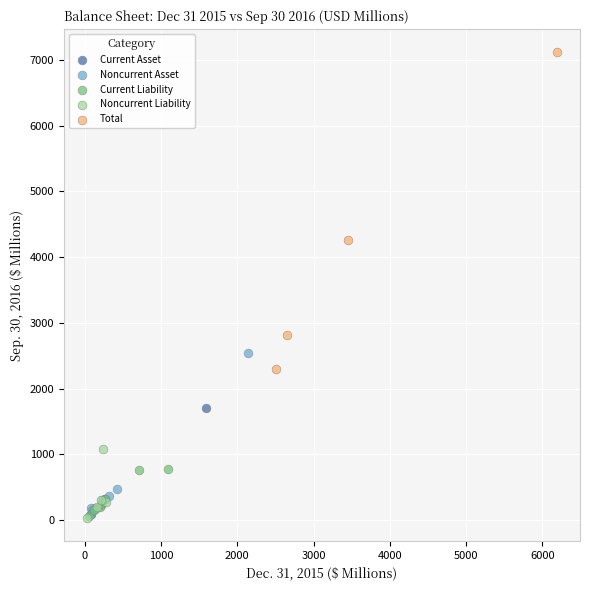

What are all the series names shown in the legend?

Current Asset, Noncurrent Asset, Current Liability, Noncurrent Liability, Total